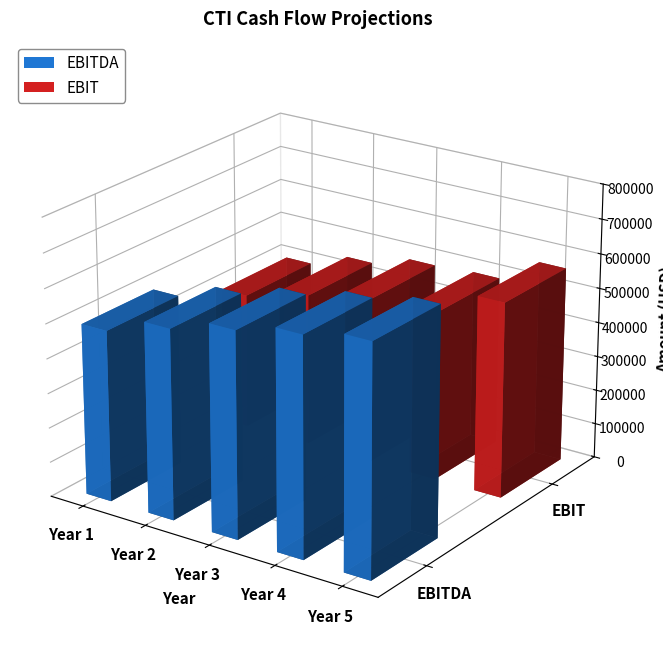

Rank the series by their average value, from lowest to highest.

EBIT, EBITDA